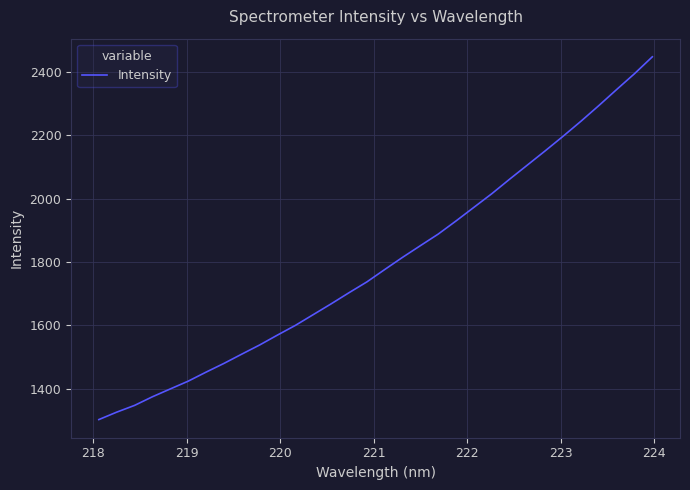

What is the minimum value shown in the chart?

1302.1